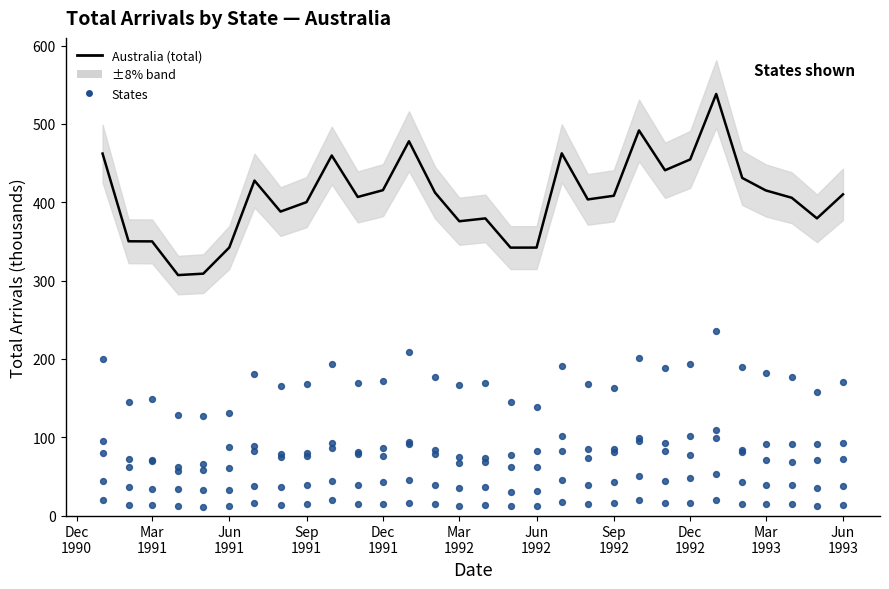

Which series has the widest spread of Y values?

Australia